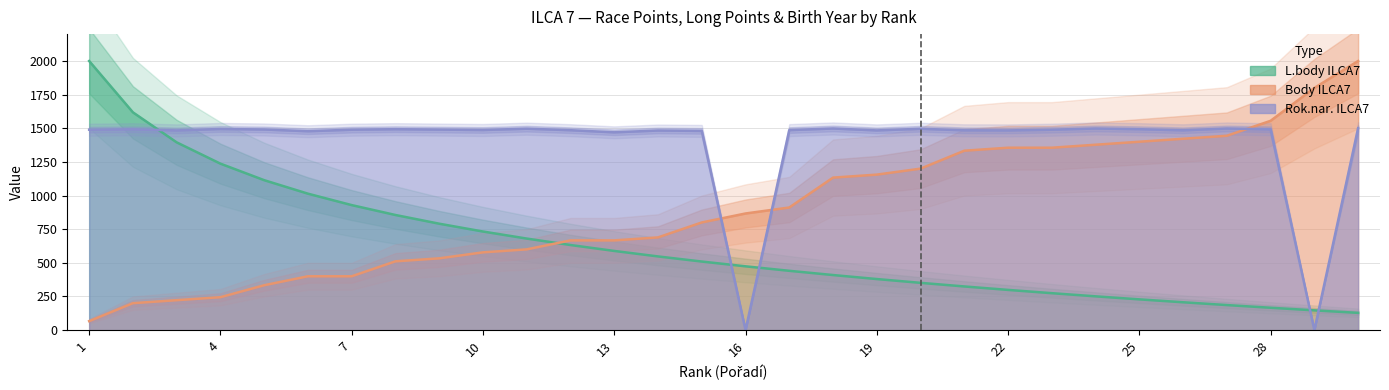

What is the lowest value of the Body ILCA7 series?

66.7